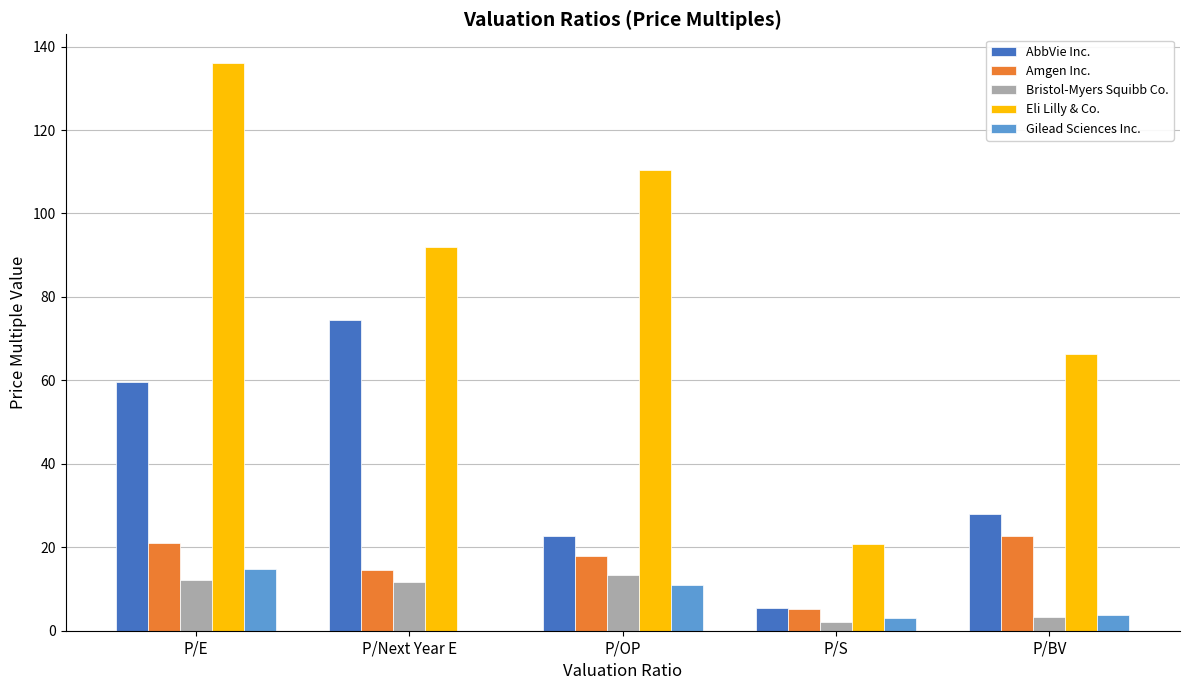

What is the sum of the AbbVie Inc. values at P/E and P/BV?

87.7